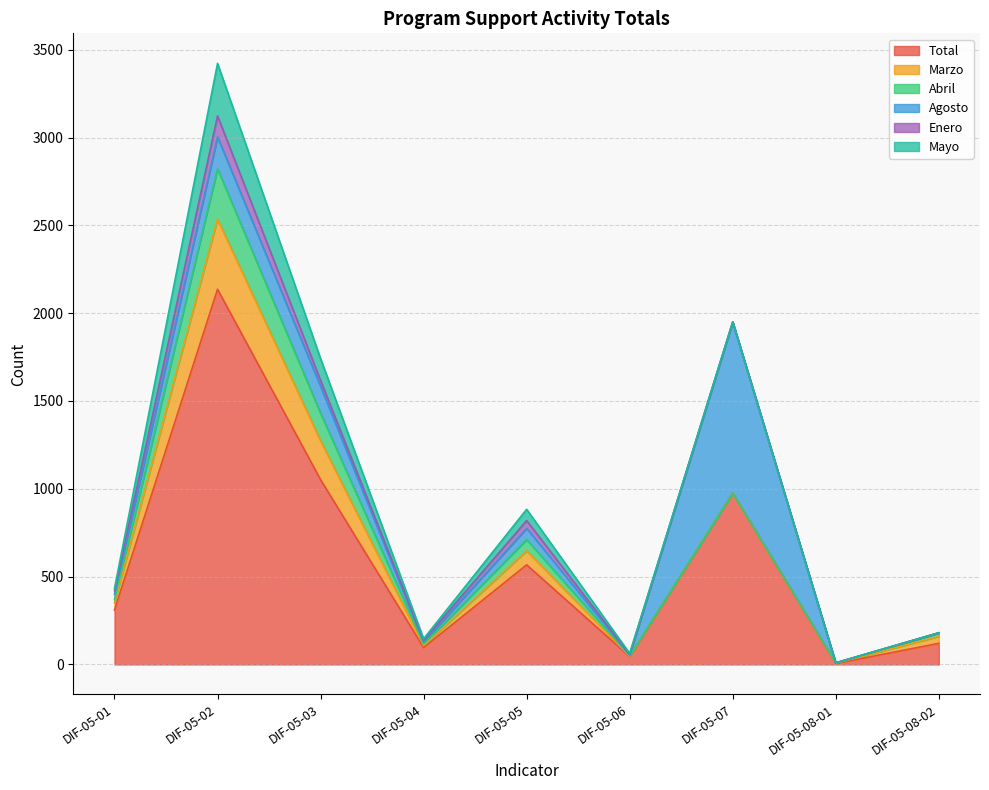

Between DIF-05-03 and DIF-05-04, which is larger?

DIF-05-03